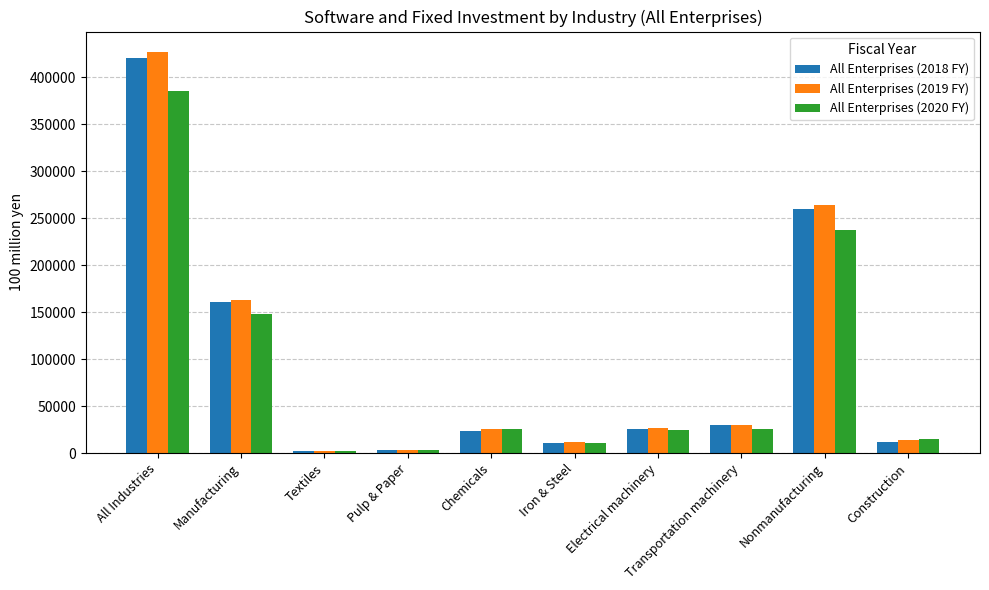

At which category is the sum across all series the highest?

All Industries